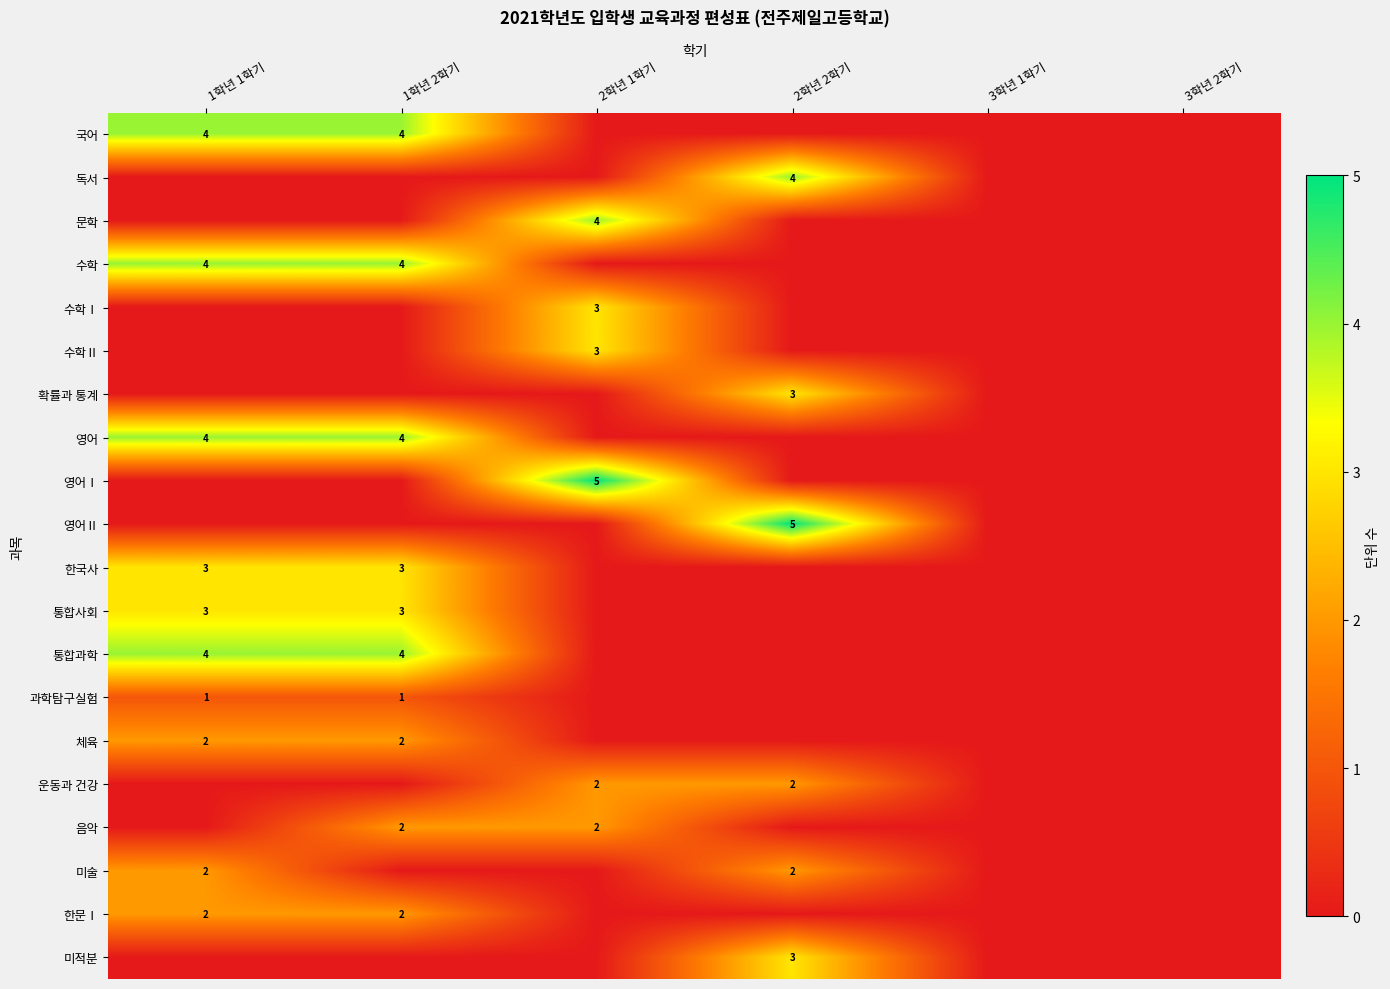

What is the difference between the highest and lowest values at 2학년 1학기?

5